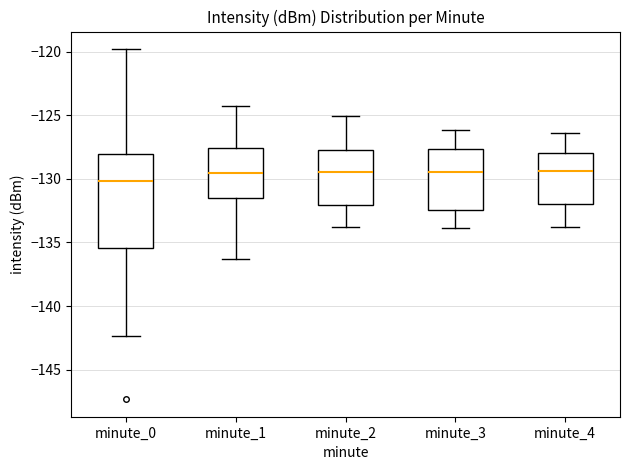

Which box's median line is the lowest?

minute_0